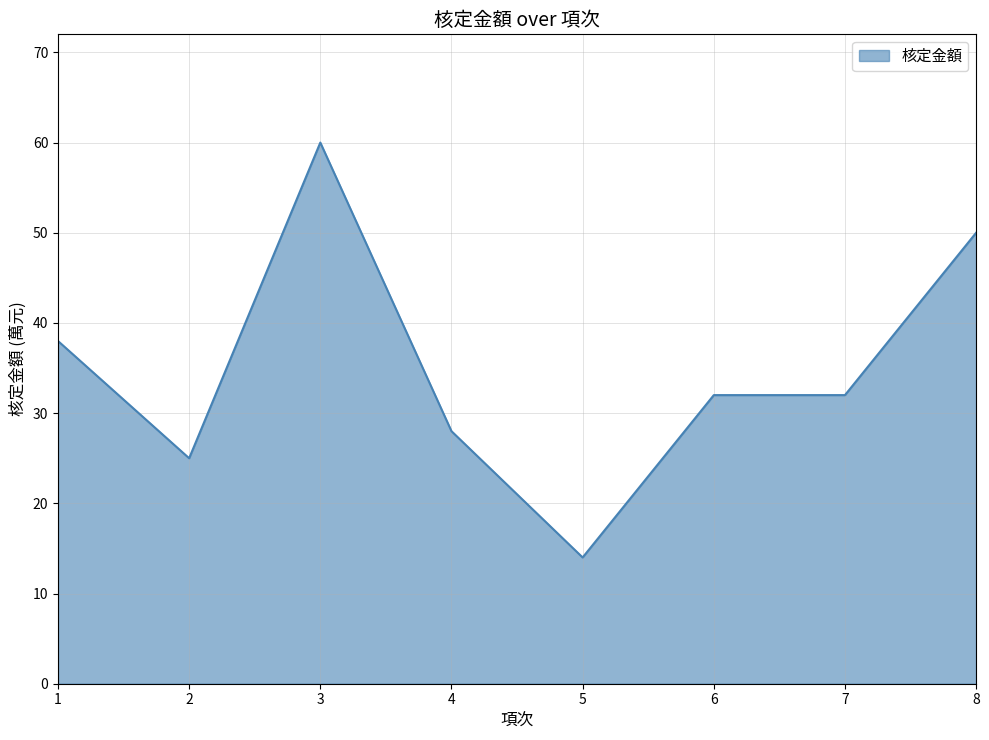

What is the minimum value shown in the chart?

14